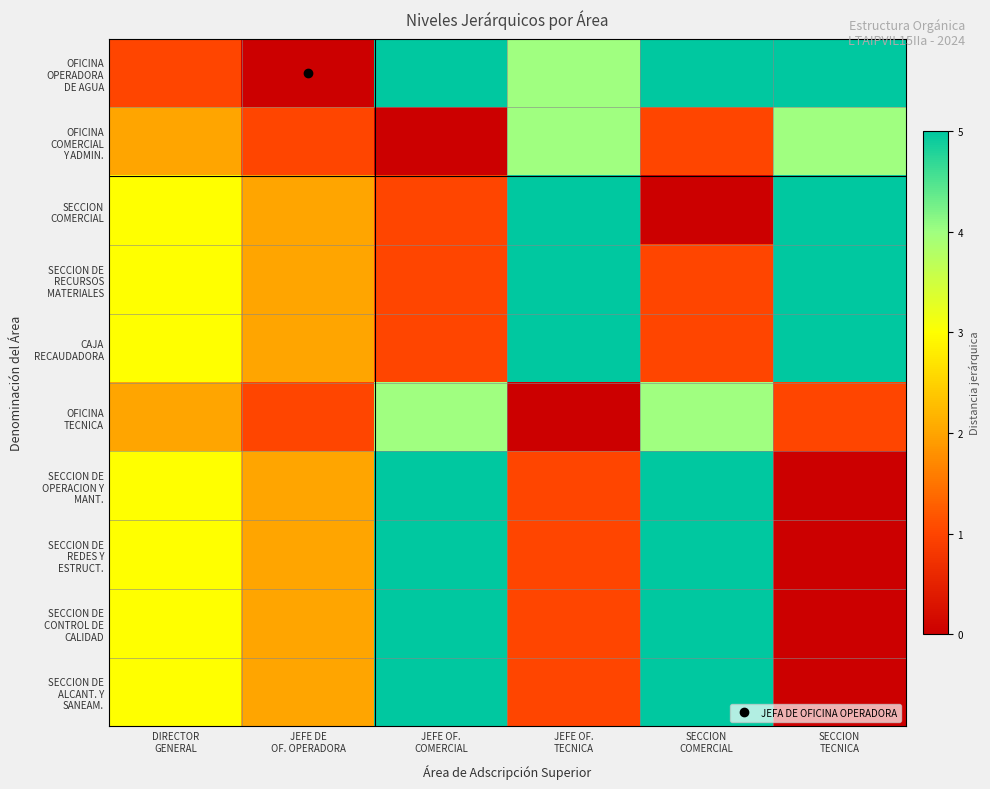

Which category has the highest value across all series?

SECCION
COMERCIAL